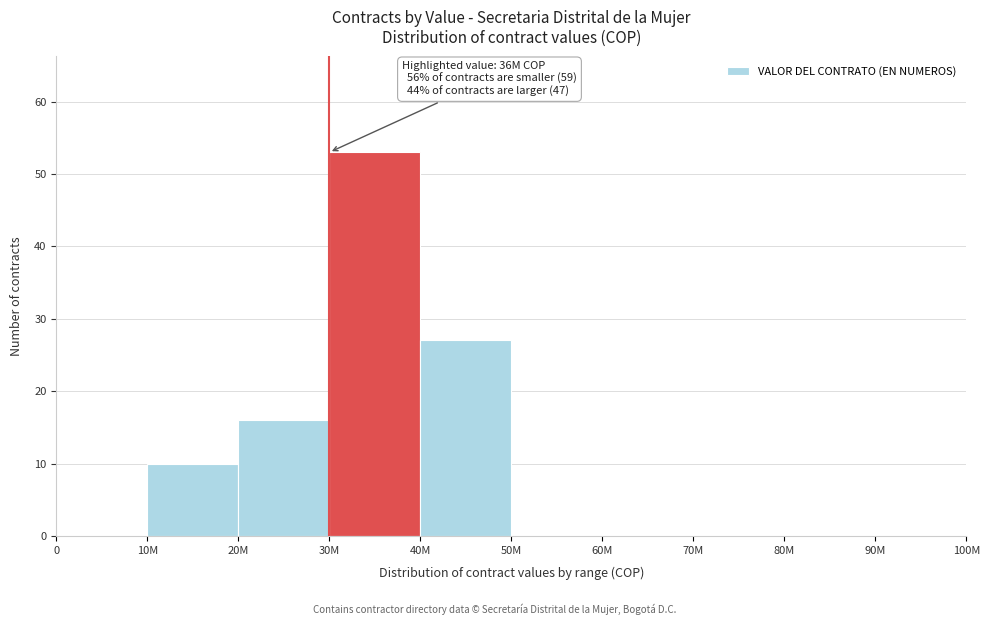

Reading left to right, list all the values displayed in this chart.

0=0	10M=10	20M=16	30M=53	40M=27	50M=0	60M=0	70M=0	80M=0	90M=0